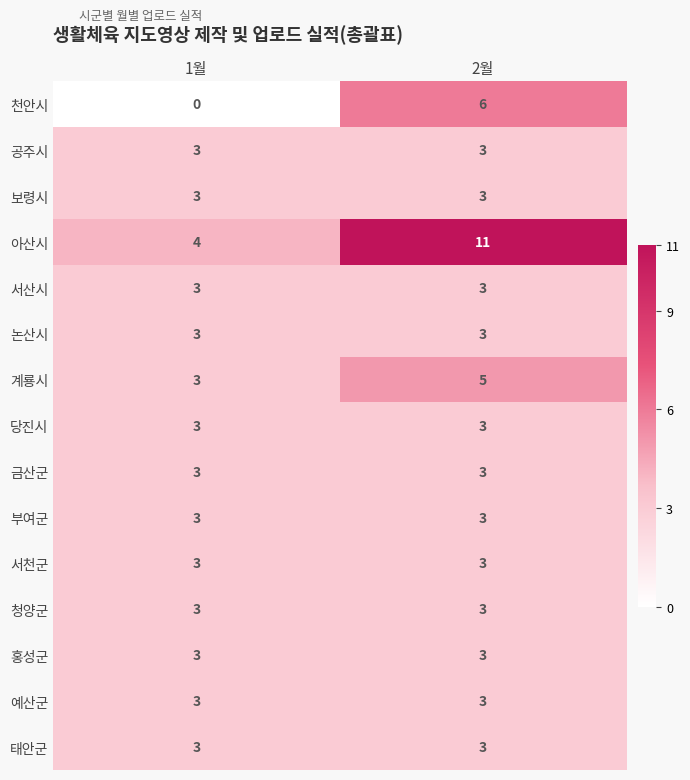

True or false: 청양군 has a value of 1 at 2월.

False